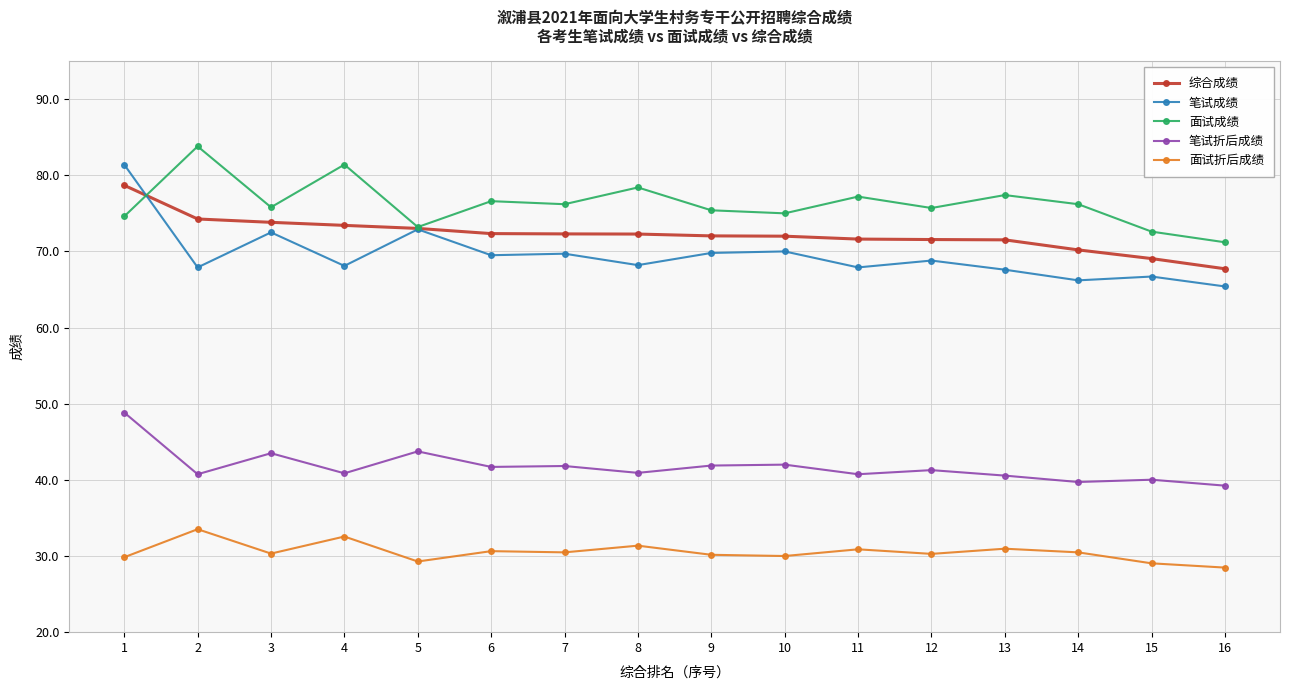

What is the difference between the maximum and minimum values in the 笔试成绩 series?

16.0